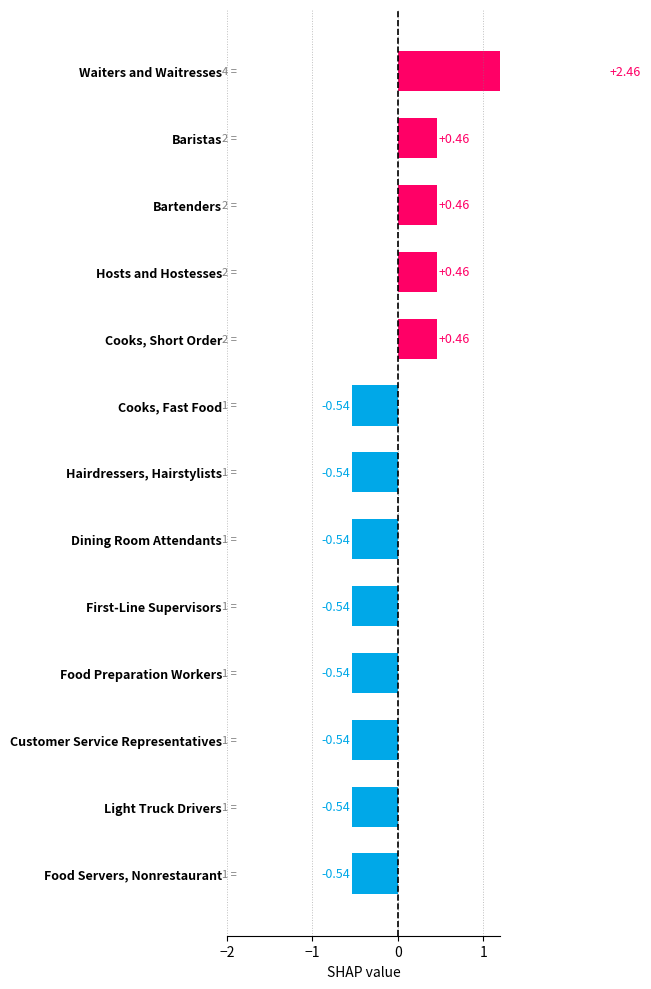

How many values are below zero?

8